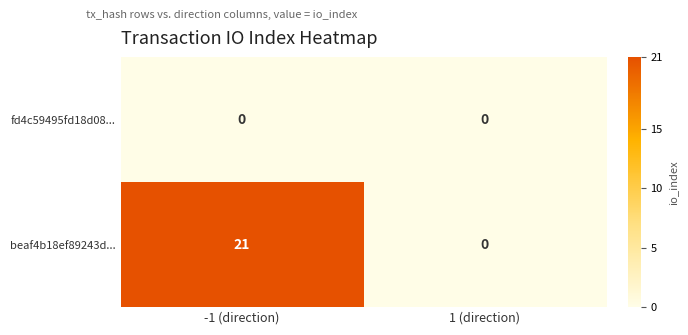

How many data points does each series have?

2